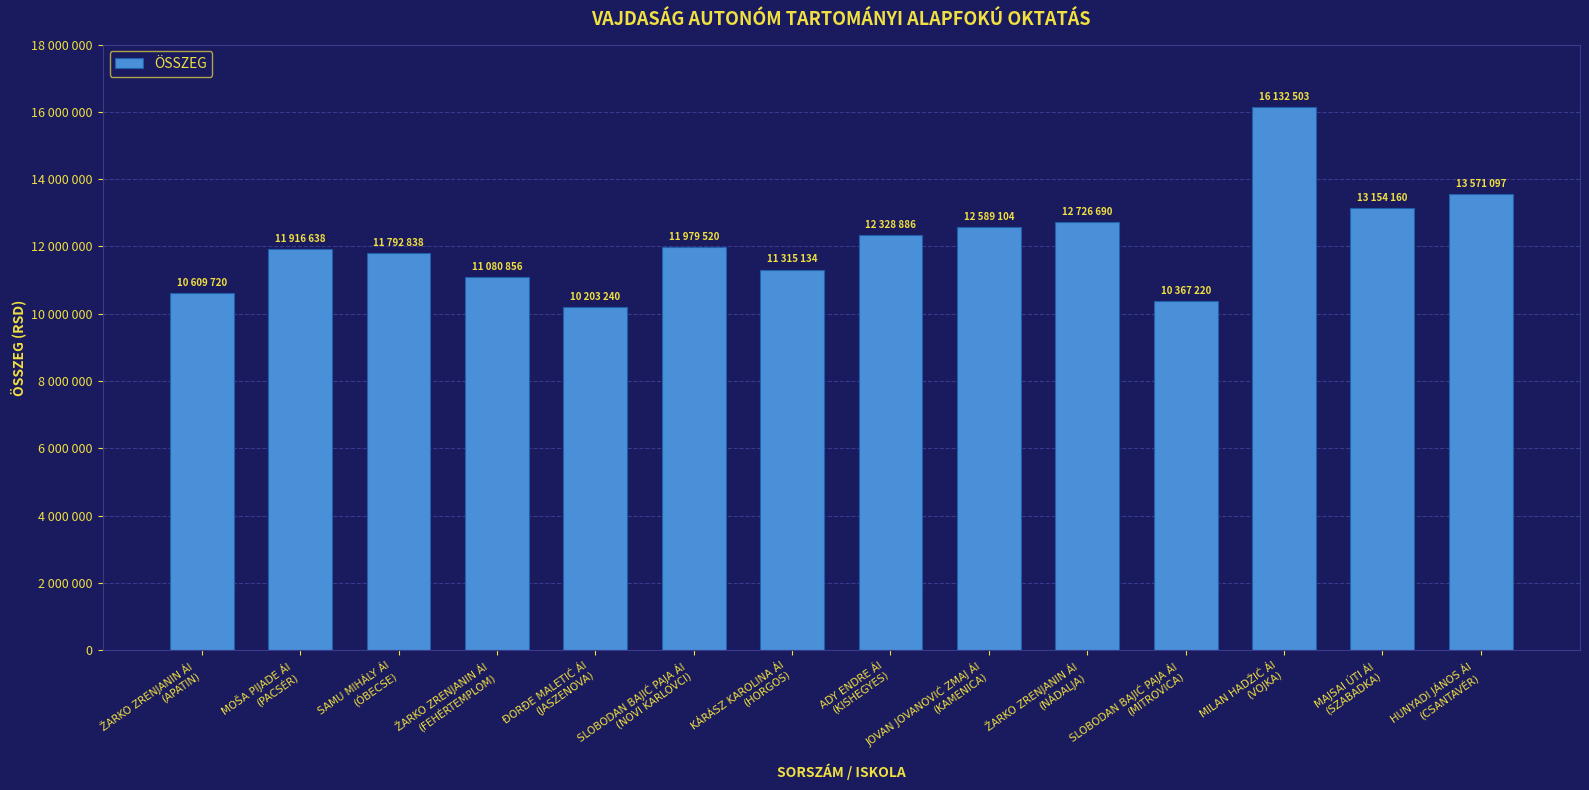

List the labels in order of value, largest first.

MILAN HADŽIĆ ÁI
(VOJKA), HUNYADI JÁNOS ÁI
(CSANTAVÉR), MAJSAI ÚTI ÁI
(SZABADKA), ŽARKO ZRENJANIN ÁI
(NÁDALJA), JOVAN JOVANOVIĆ ZMAJ ÁI
(KAMENICA), ADY ENDRE ÁI
(KISHEGYES), SLOBODAN BAJIĆ PAJA ÁI
(NOVI KARLOVCI), MOŠA PIJADE ÁI
(PACSÉR), SAMU MIHÁLY ÁI
(ÓBECSE), KÁRÁSZ KAROLINA ÁI
(HORGOS), ŽARKO ZRENJANIN ÁI
(FEHÉRTEMPLOM), ŽARKO ZRENJANIN ÁI
(APATIN), SLOBODAN BAJIĆ PAJA ÁI
(MITROVICA), ĐORĐE MALETIĆ ÁI
(JASZENOVA)